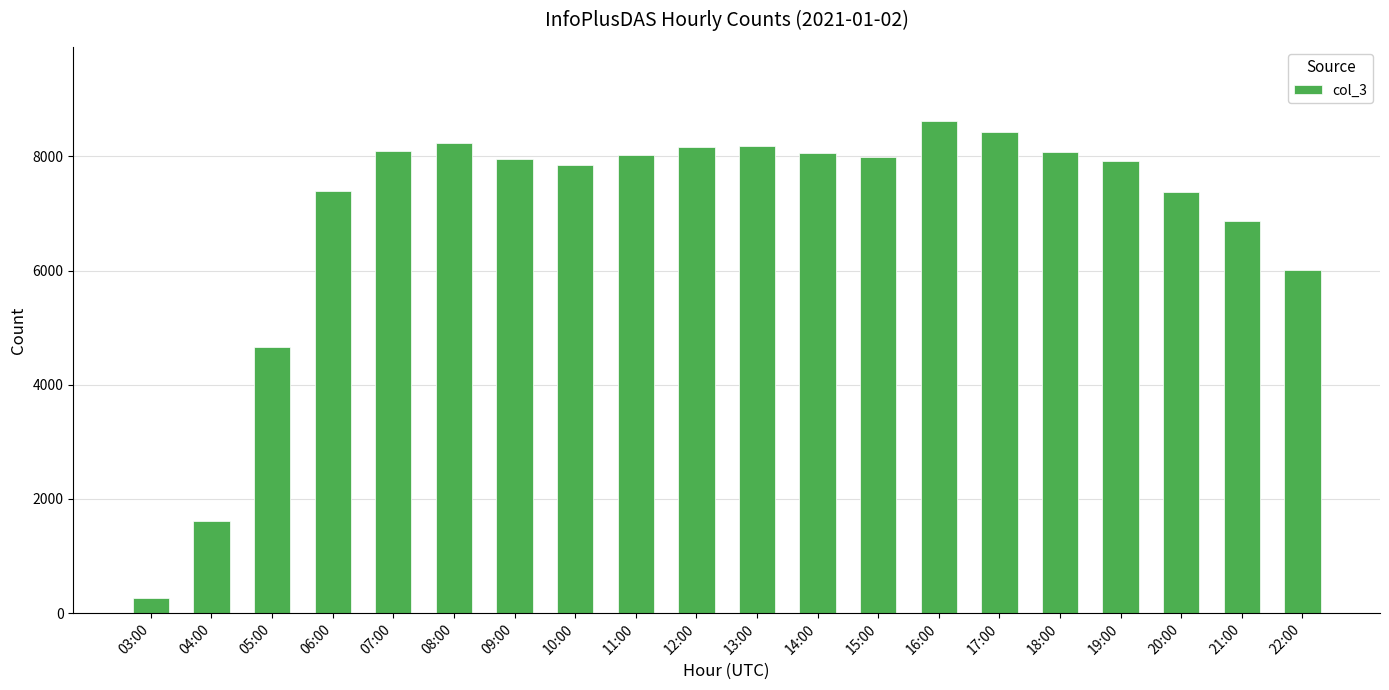

What is the label of the 6th bar from the left?

08:00